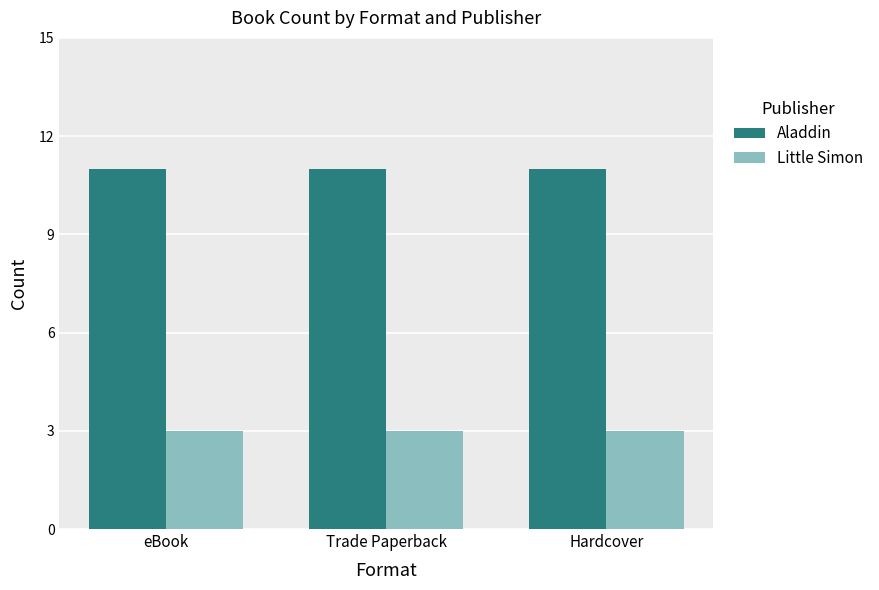

Reading left to right, extract all data points from this chart.

Aladdin: 11	11	11
Little Simon: 3	3	3